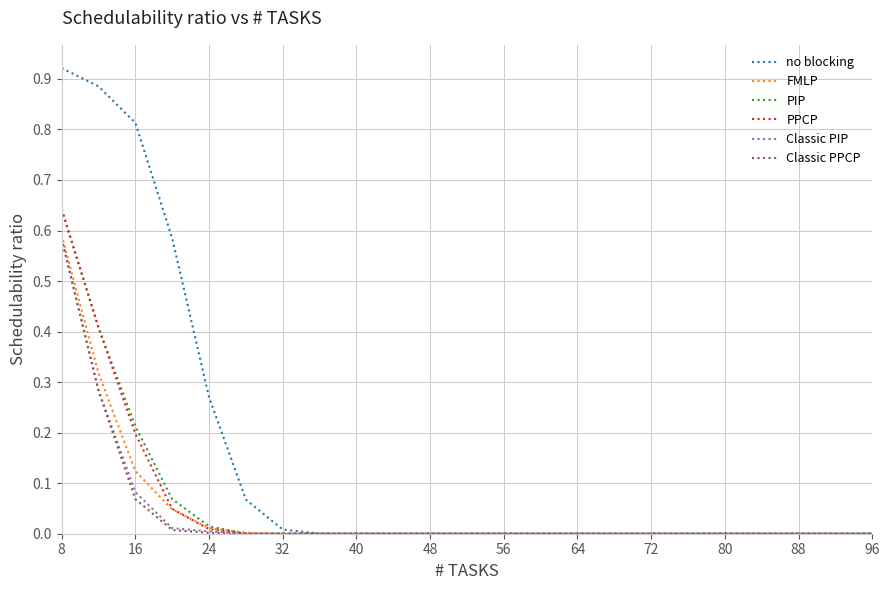

Which series has the widest spread of values?

no blocking